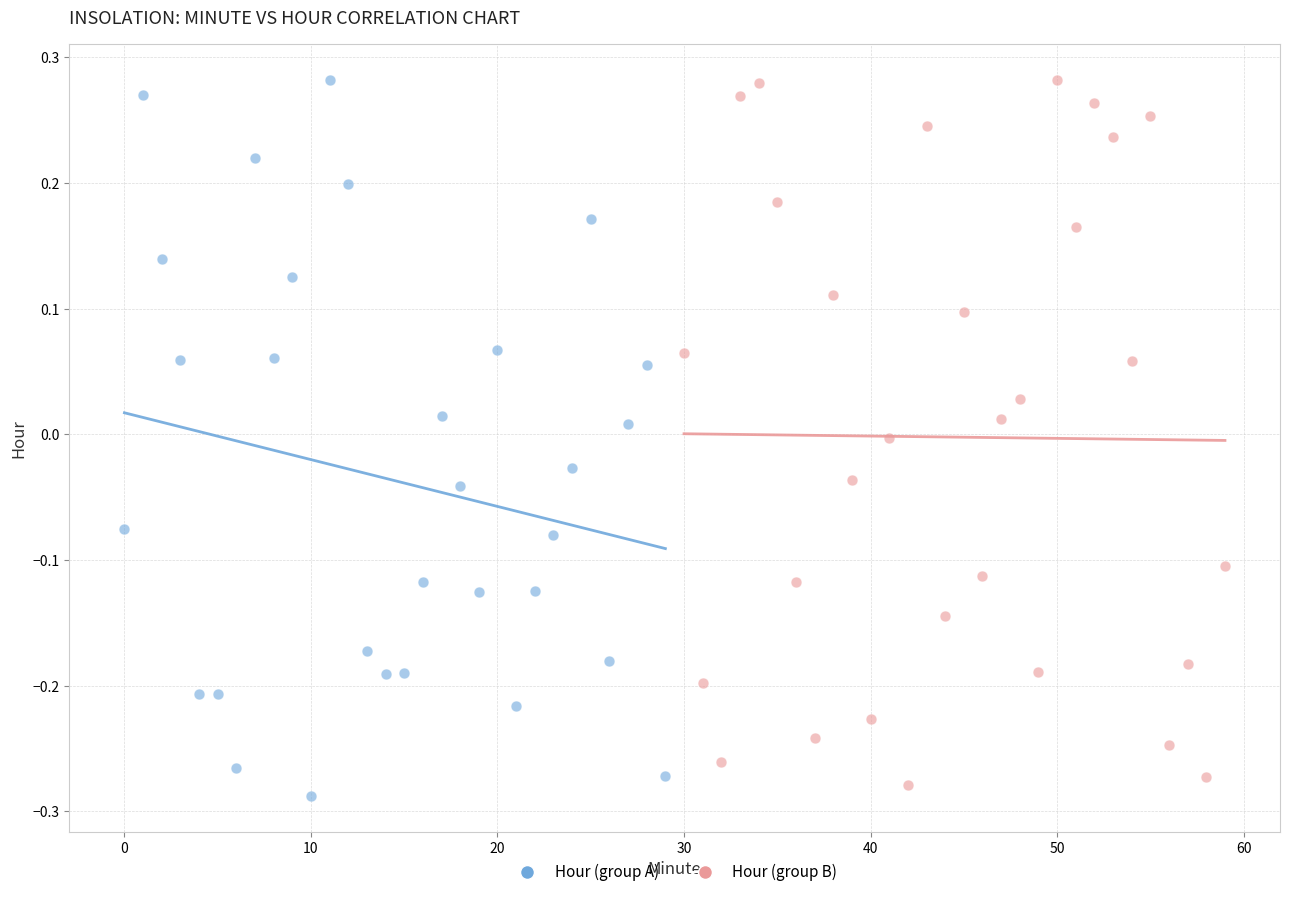

Which series contains the lowest Y value?

Hour (group A)